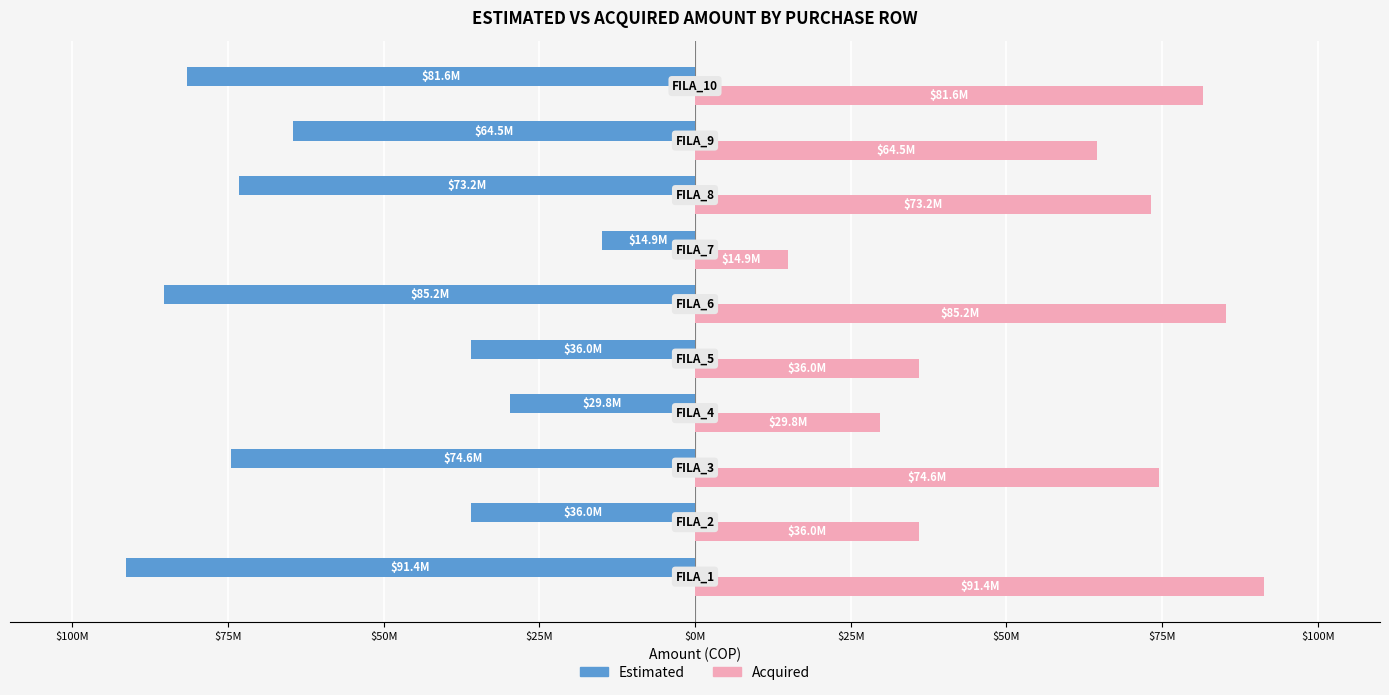

What is the average value of the Acquired series?

58714828